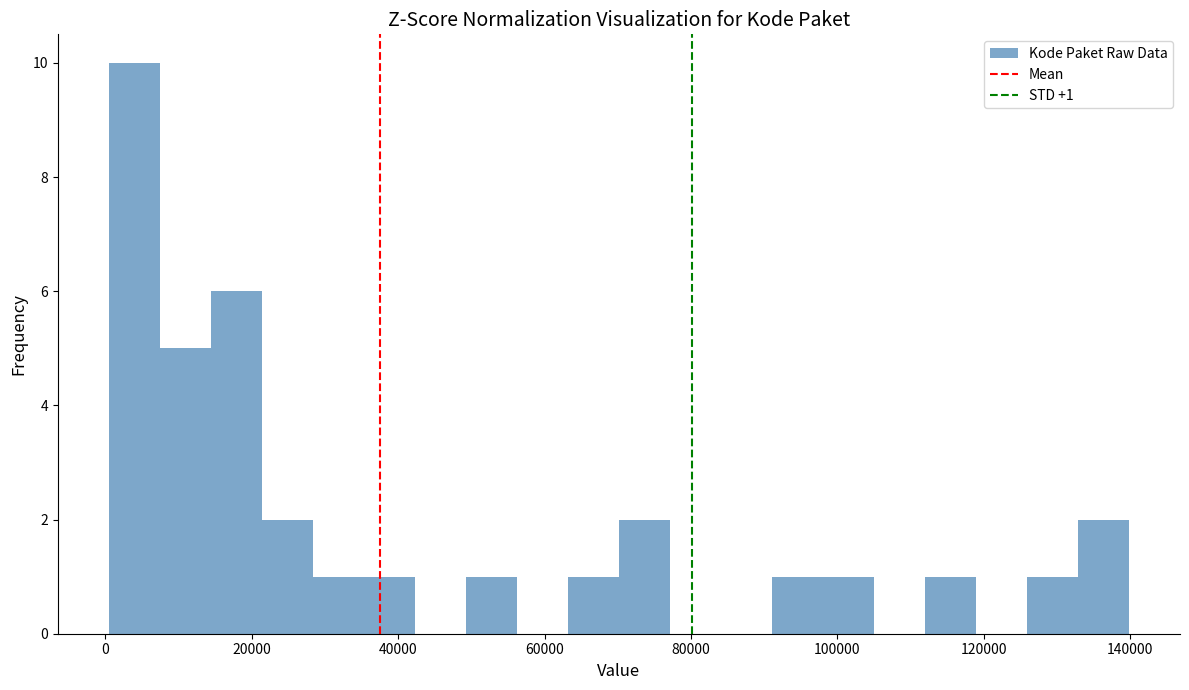

Read against the x-axis, roughly where is the centre of the tallest bar?

4000